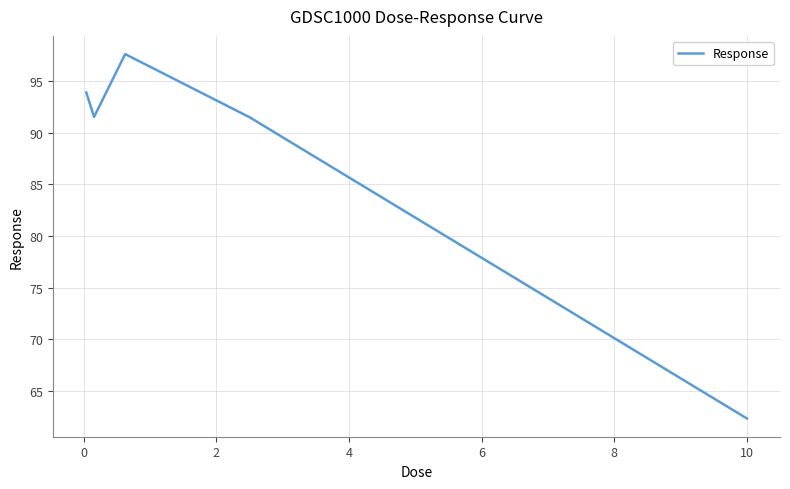

How many interior local peaks (higher than both neighbors) does the data have?

1